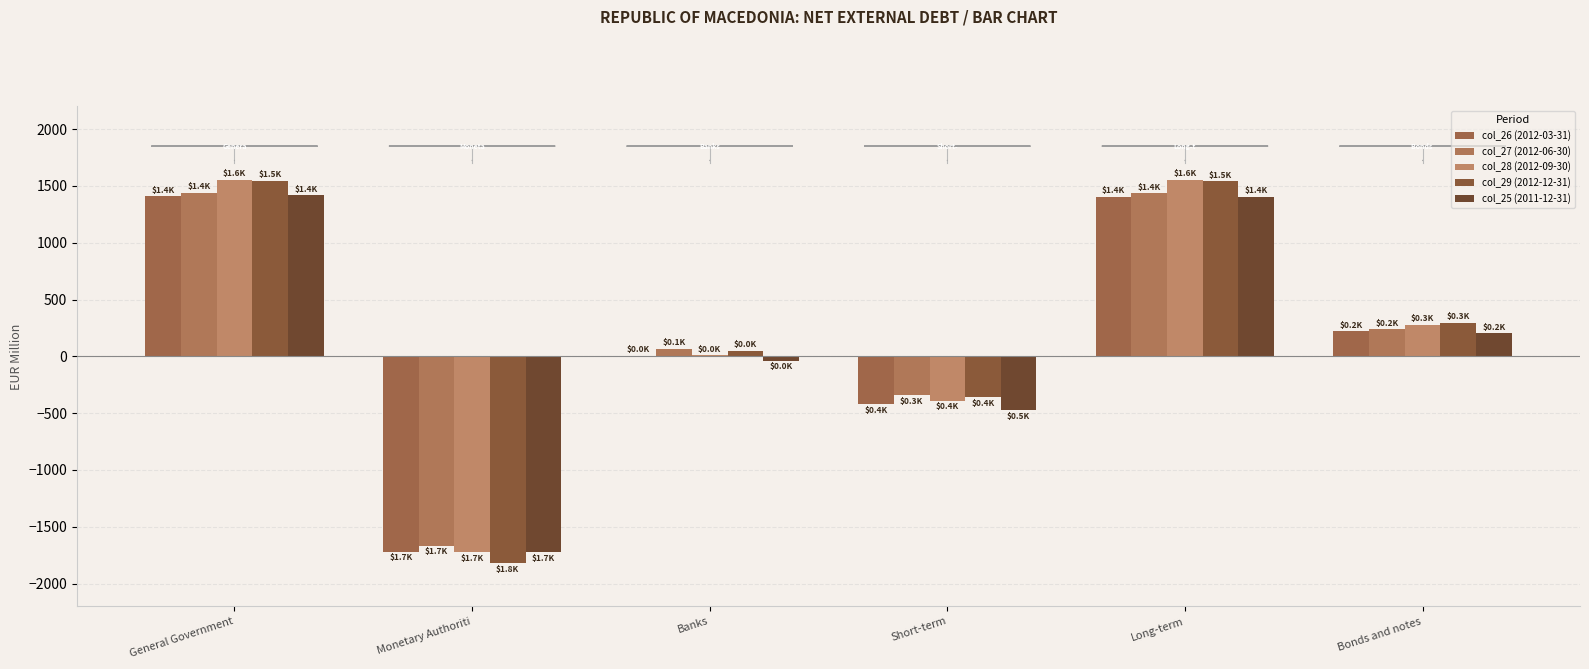

Which series has the largest total across all categories?

col_28 (2012-09-30)